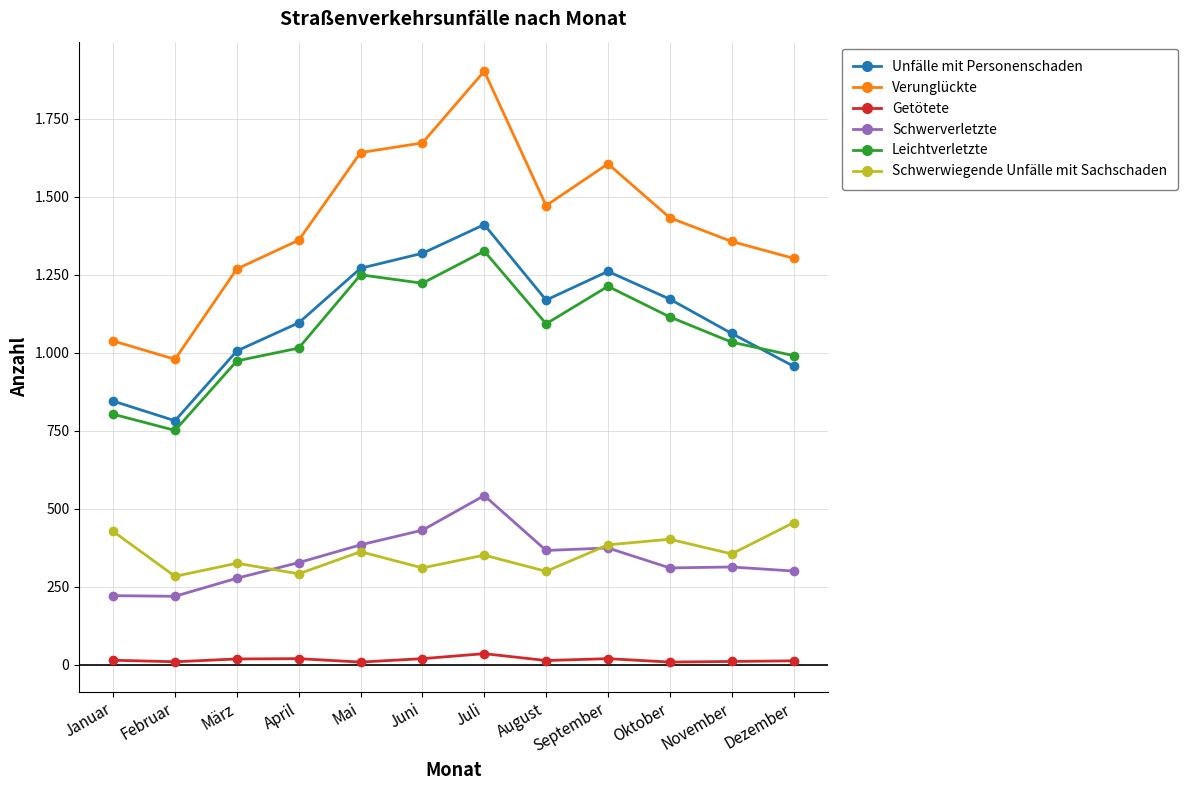

Where is the first local maximum for Schwerverletzte?

Juli